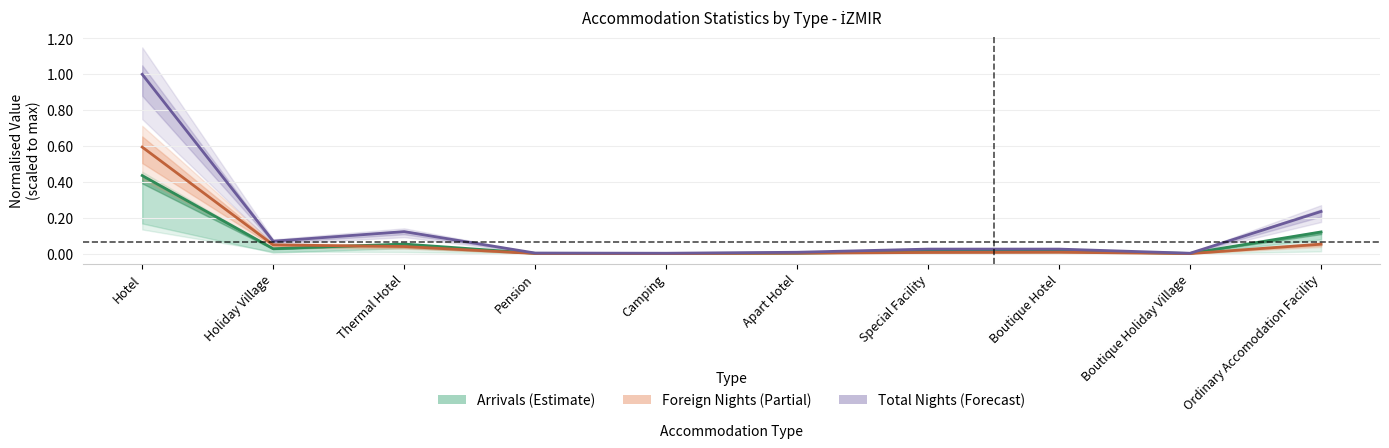

Rank the categories by Total Arrivals value from highest to lowest.

Hotel, Ordinary Accomodation Facility, Thermal Hotel, Holiday Village, Boutique Hotel, Special Facility, Apart Hotel, Pension, Camping, Boutique Holiday Village